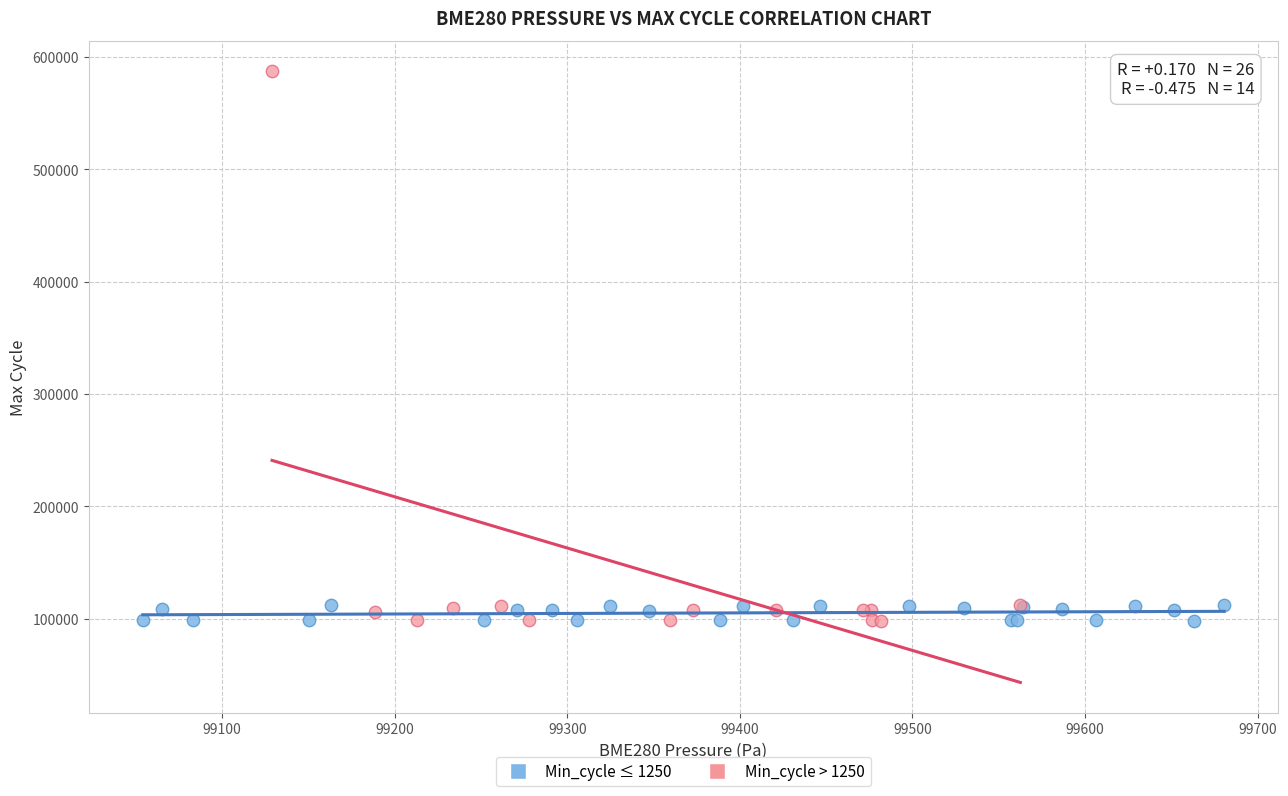

Which series contains the highest Y value?

Min_cycle > 1250